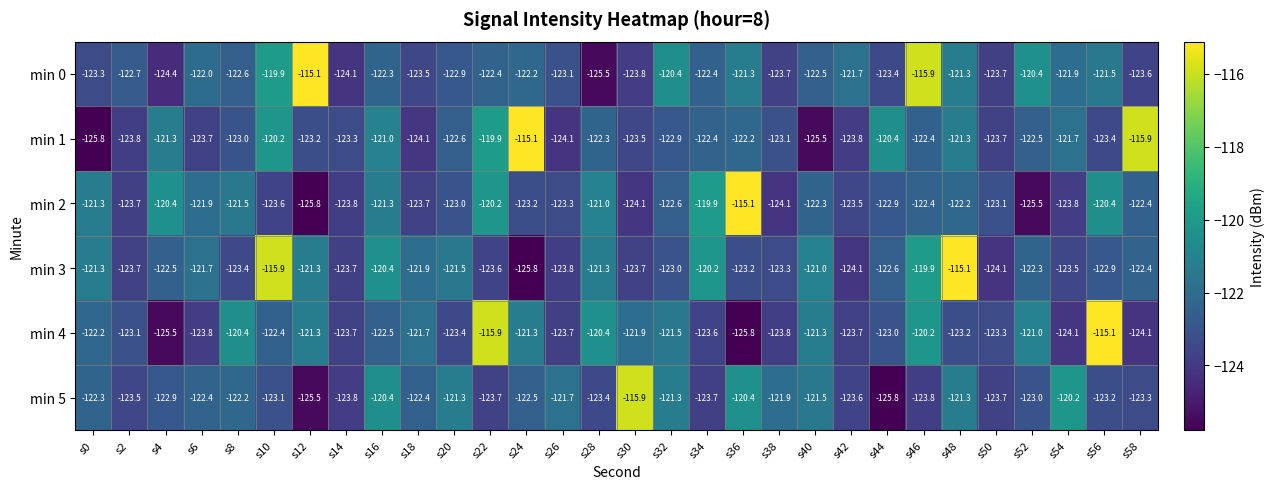

What is the approximate value of min 5 at s48?

-121.3